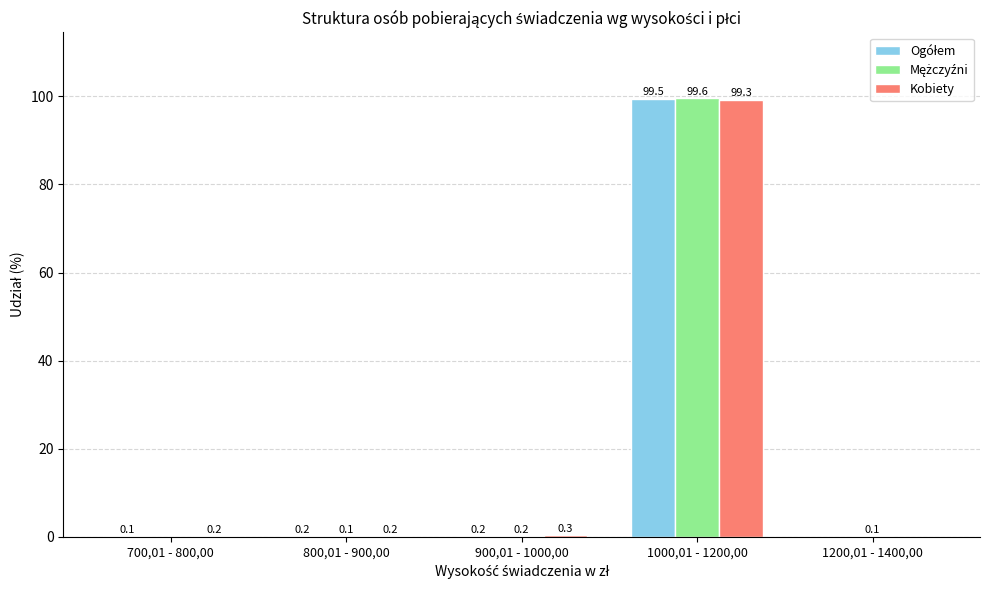

Is it true that Kobiety equals 99.3 at 1000,01 - 1200,00?

True